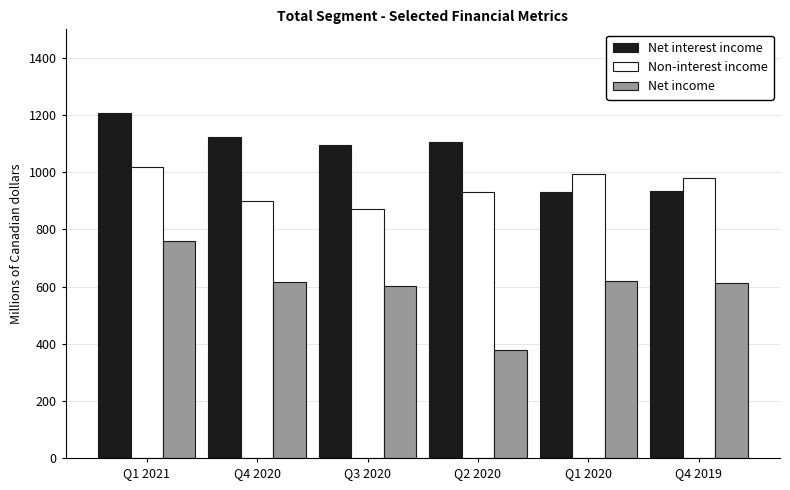

Does the chart contain stacked bars?

No